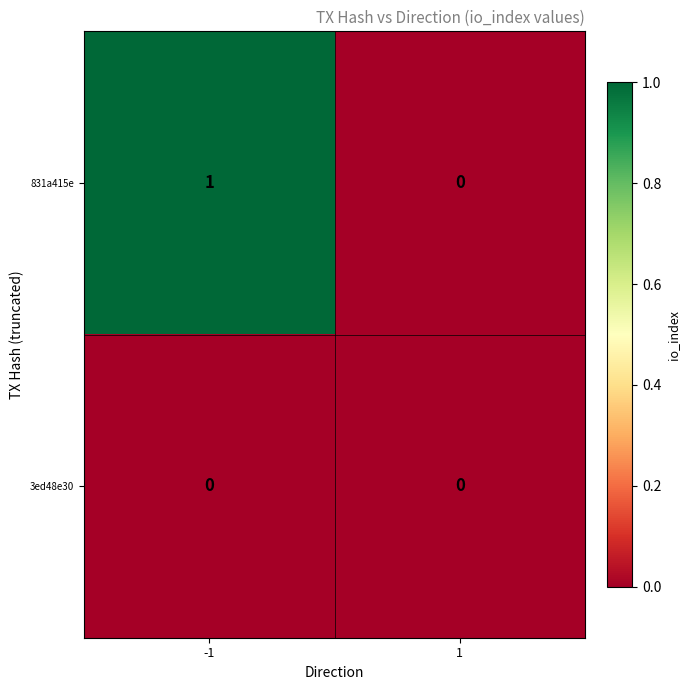

True or false: 3ed48e30 has a value of 0 at -1.

True